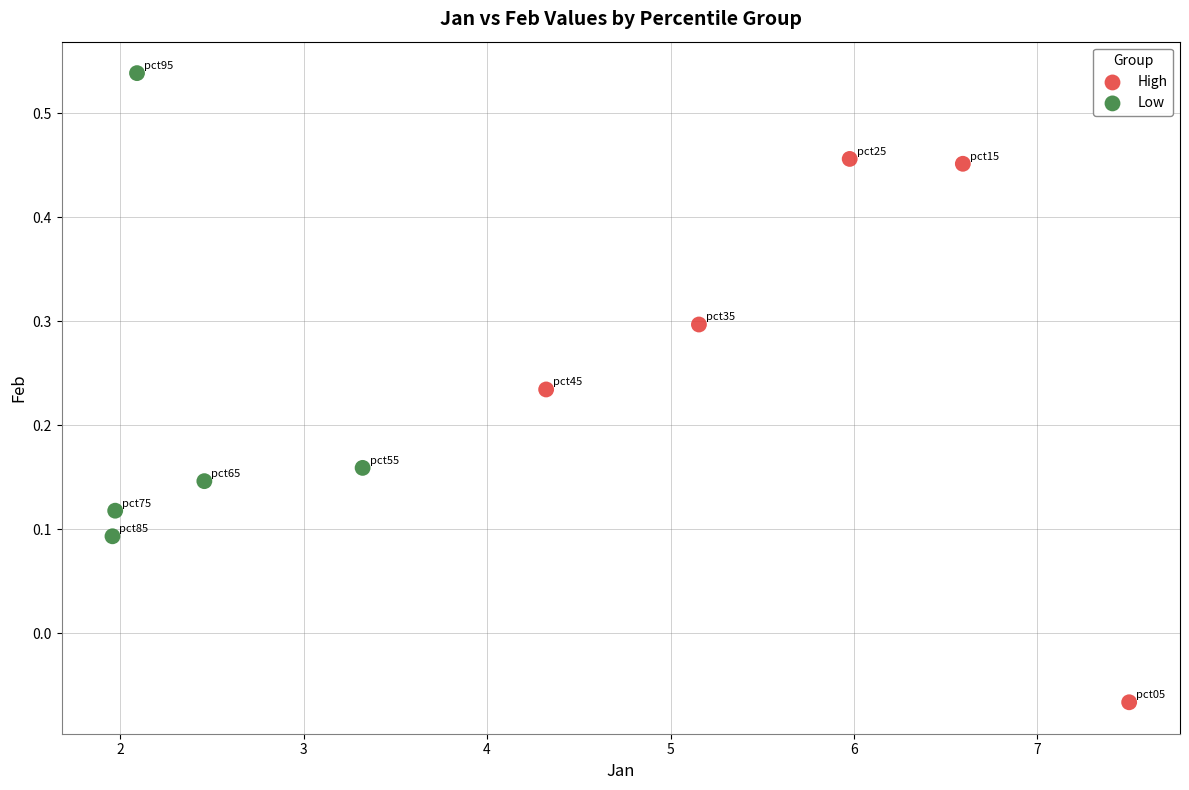

What are all the series names shown in the legend?

High, Low